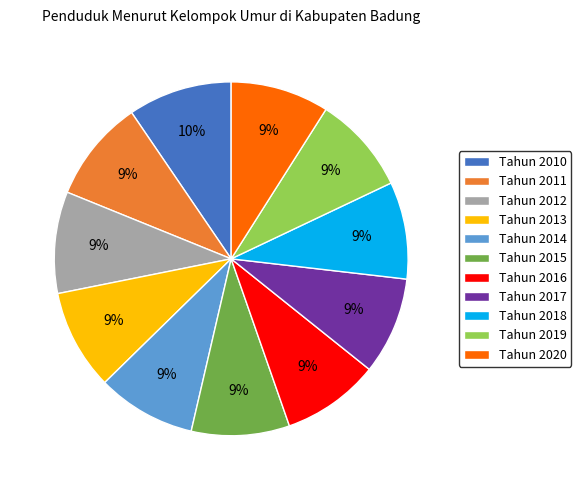

The Tahun 2013 slice represents 15% of the pie. True or false?

False